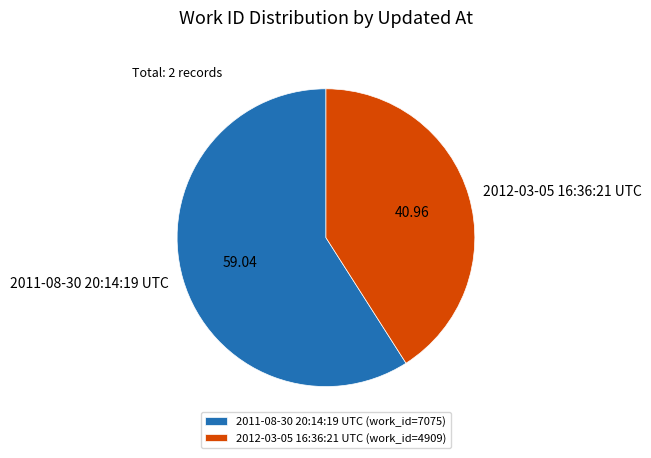

Between 2012-03-05 16:36:21 UTC and 2011-08-30 20:14:19 UTC, which is larger?

2011-08-30 20:14:19 UTC